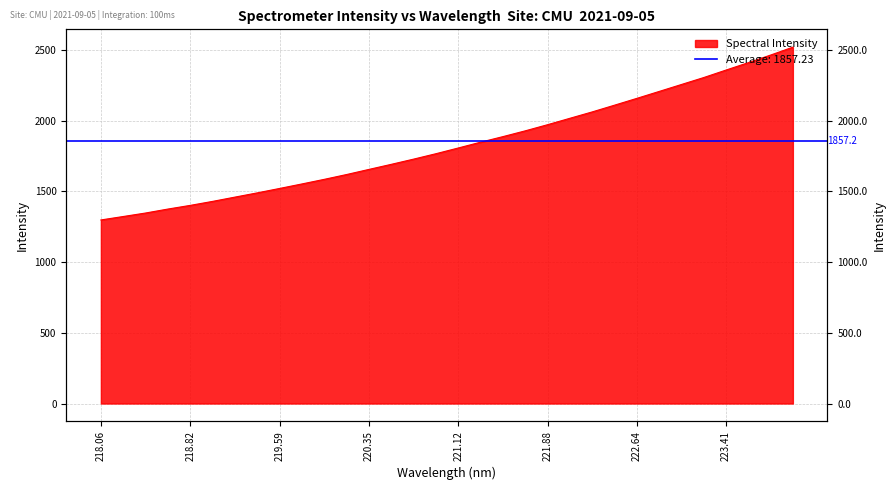

What is the change in value from 221.1174 to 222.0721?

+210.0